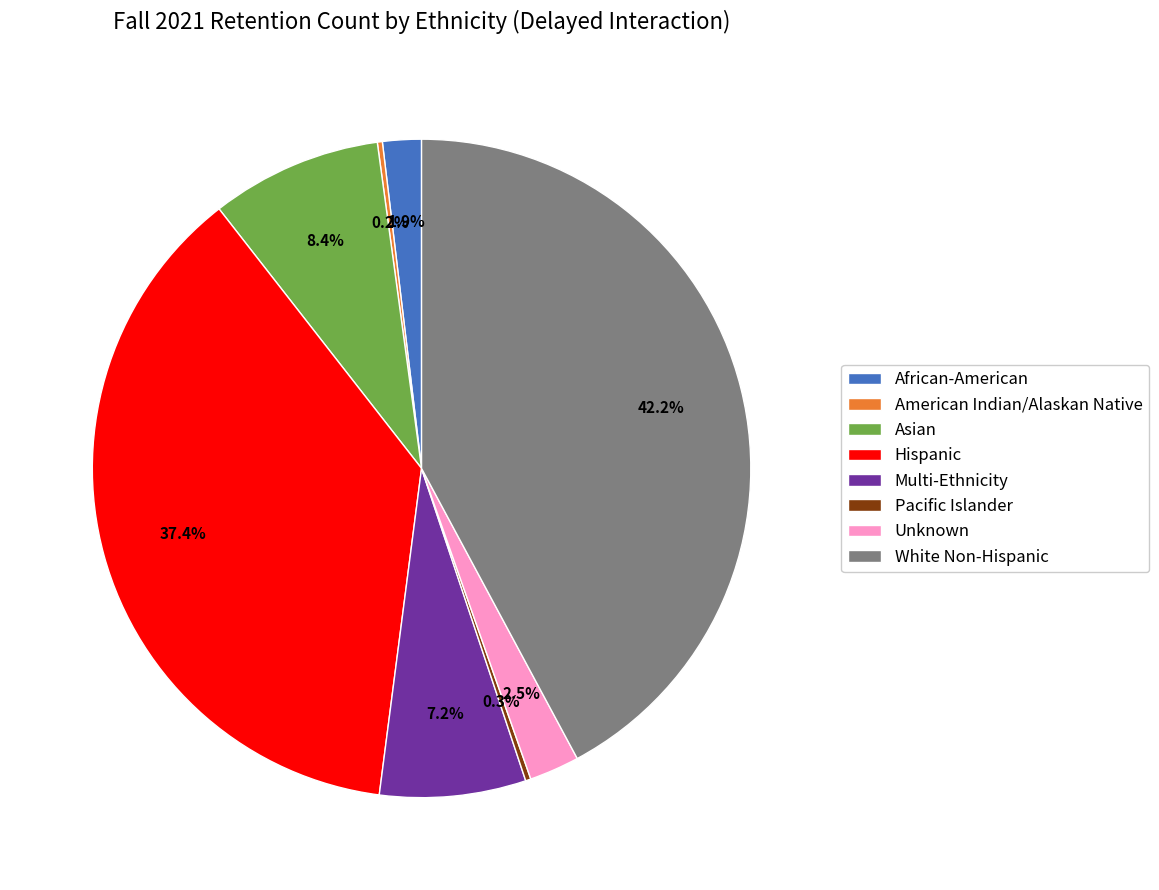

What is the largest slice in the pie chart?

White Non-Hispanic